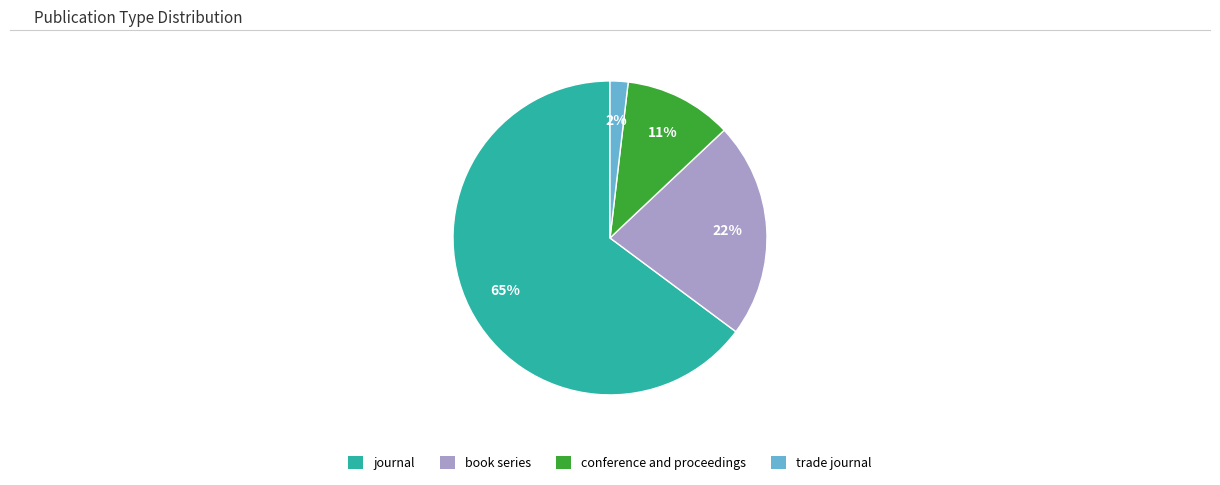

To the nearest percent, what is the combined percentage of trade journal and book series?

24%